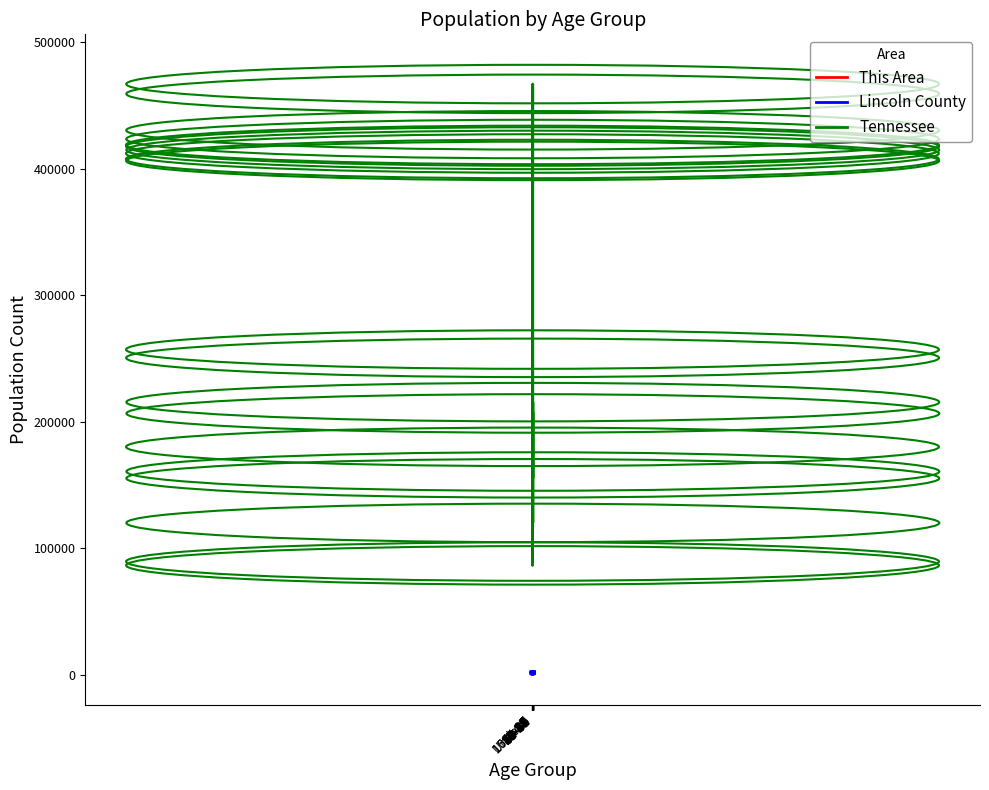

What is the maximum value shown in the chart?

467087